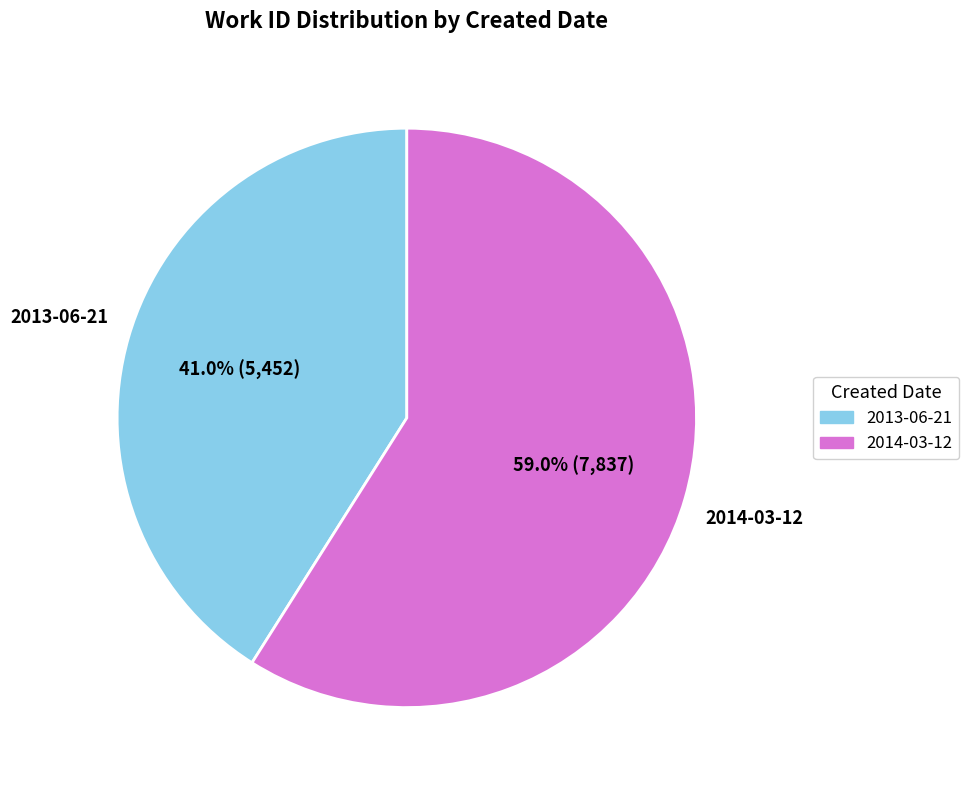

To the nearest percent, what portion does 2014-03-12 represent?

59%